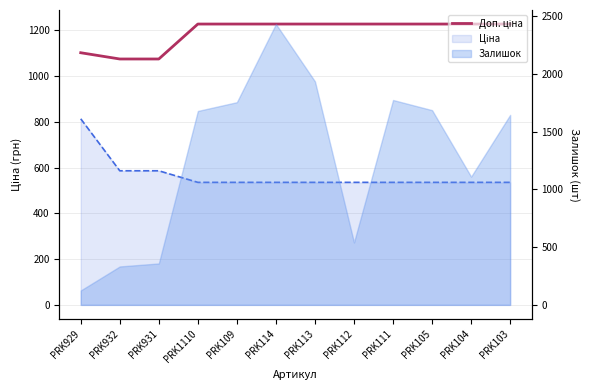

Rank the categories by value from highest to lowest.

PRK1110, PRK109, PRK114, PRK113, PRK112, PRK111, PRK105, PRK104, PRK103, PRK929, PRK932, PRK931